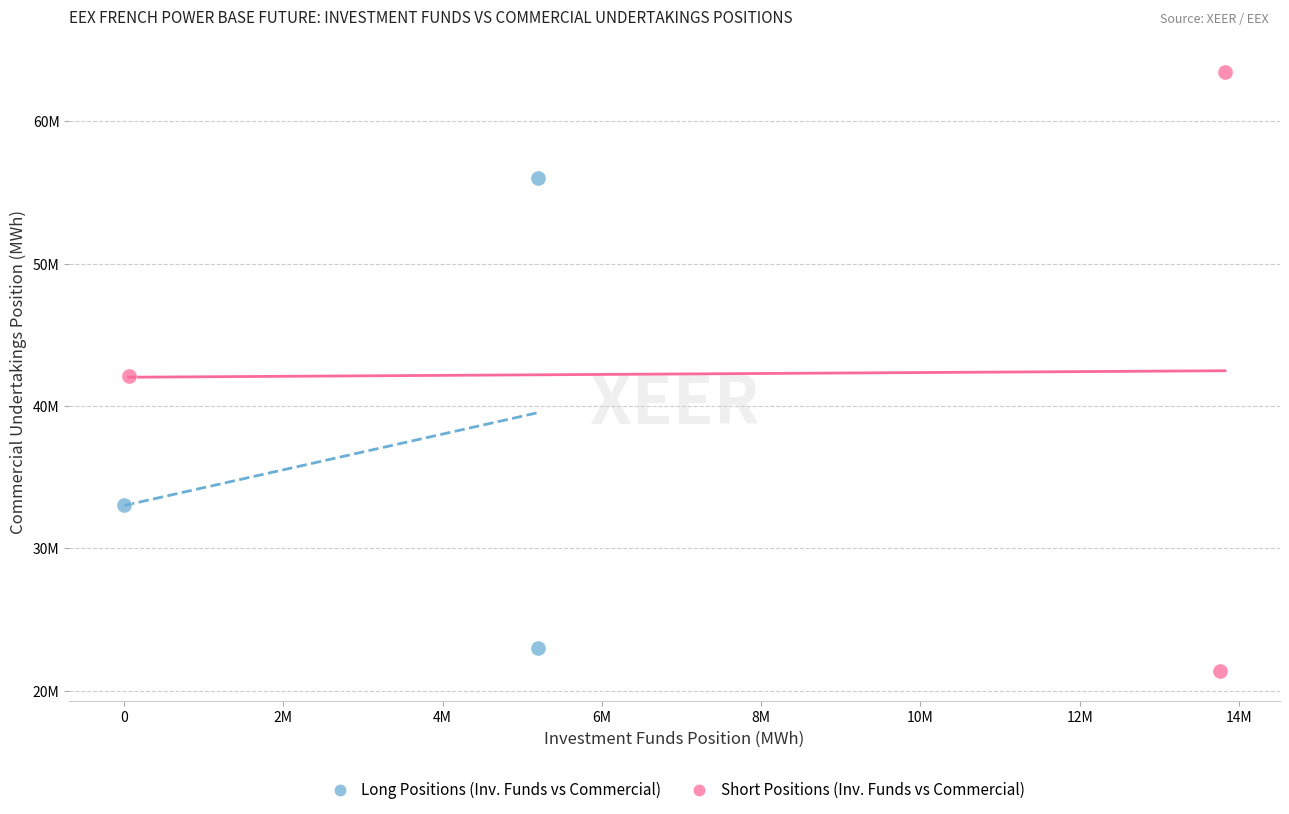

What are all the series names shown in the legend?

Long Positions (Inv. Funds vs Commercial), Short Positions (Inv. Funds vs Commercial)